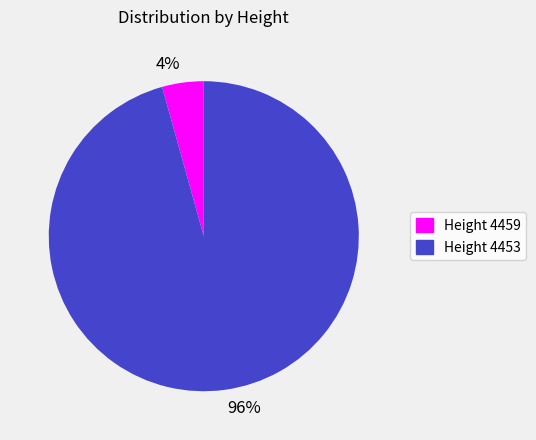

The 96% slice represents 96% of the pie. True or false?

True